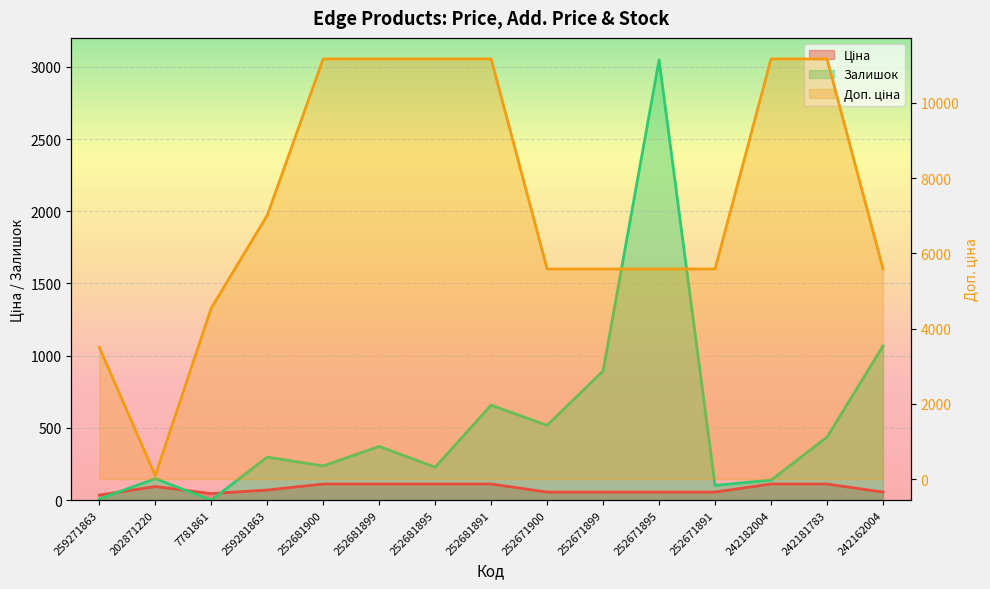

What is the label of the 6th point from the left?

252681899